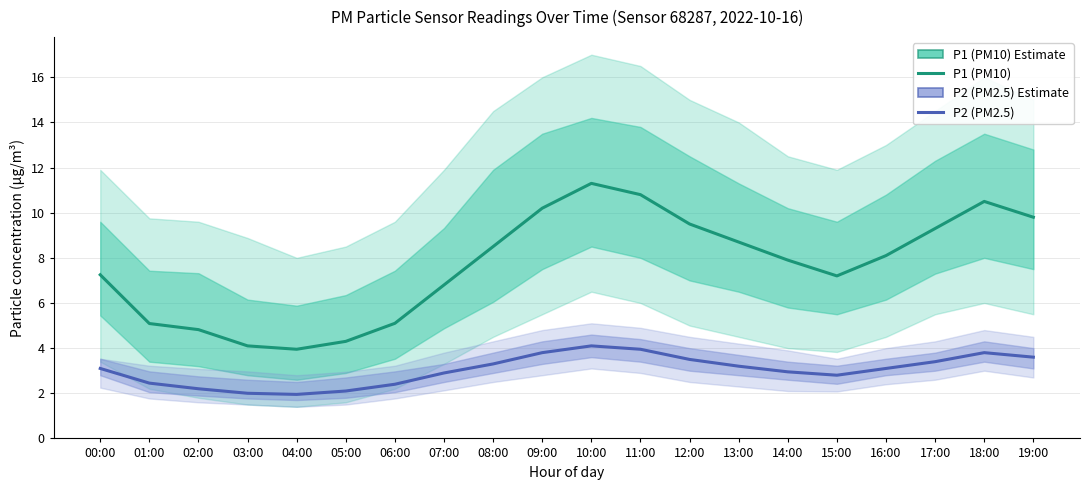

At which category does the chart reach its minimum across all series?

04:00